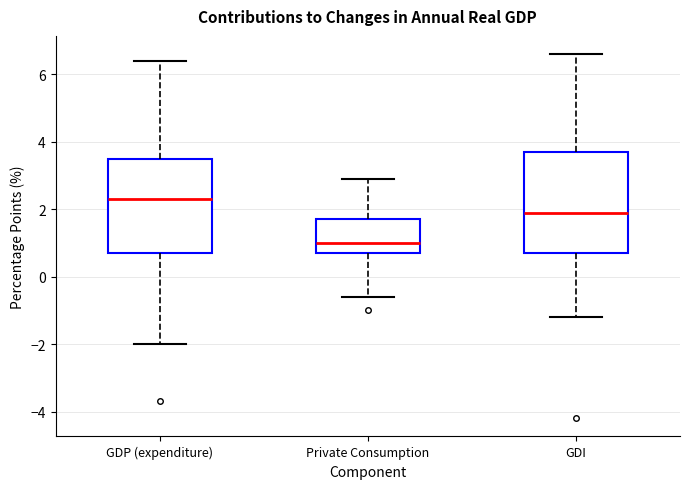

Where does the upper whisker of the box for Private Consumption end on the y-axis? The values are not printed on the chart, so give them approximately, as read against the axis.

3.0